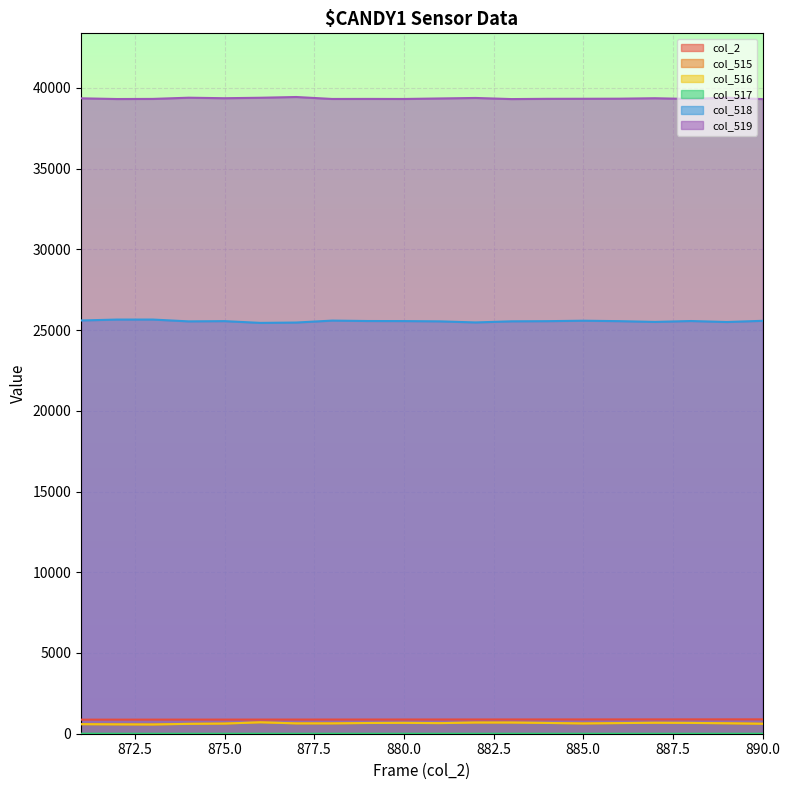

What is the difference between the maximum and second lowest values in the col_518 series?

185